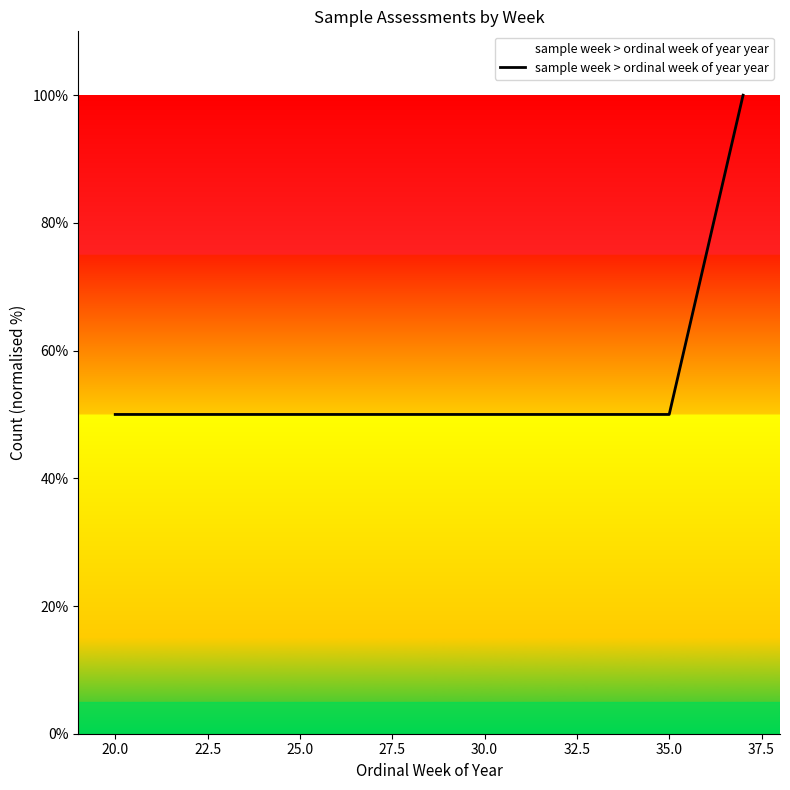

What is the maximum value shown in the chart?

100